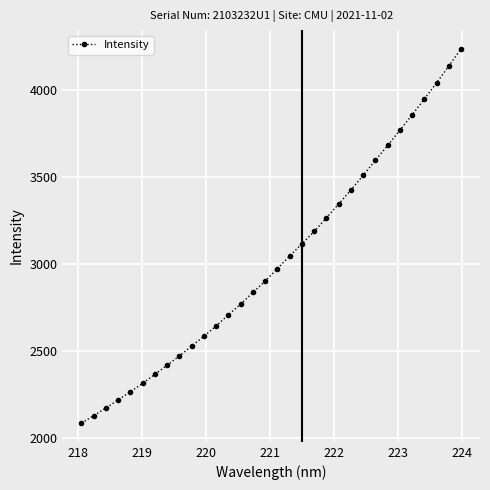

What is the maximum value shown in the chart?

4237.5